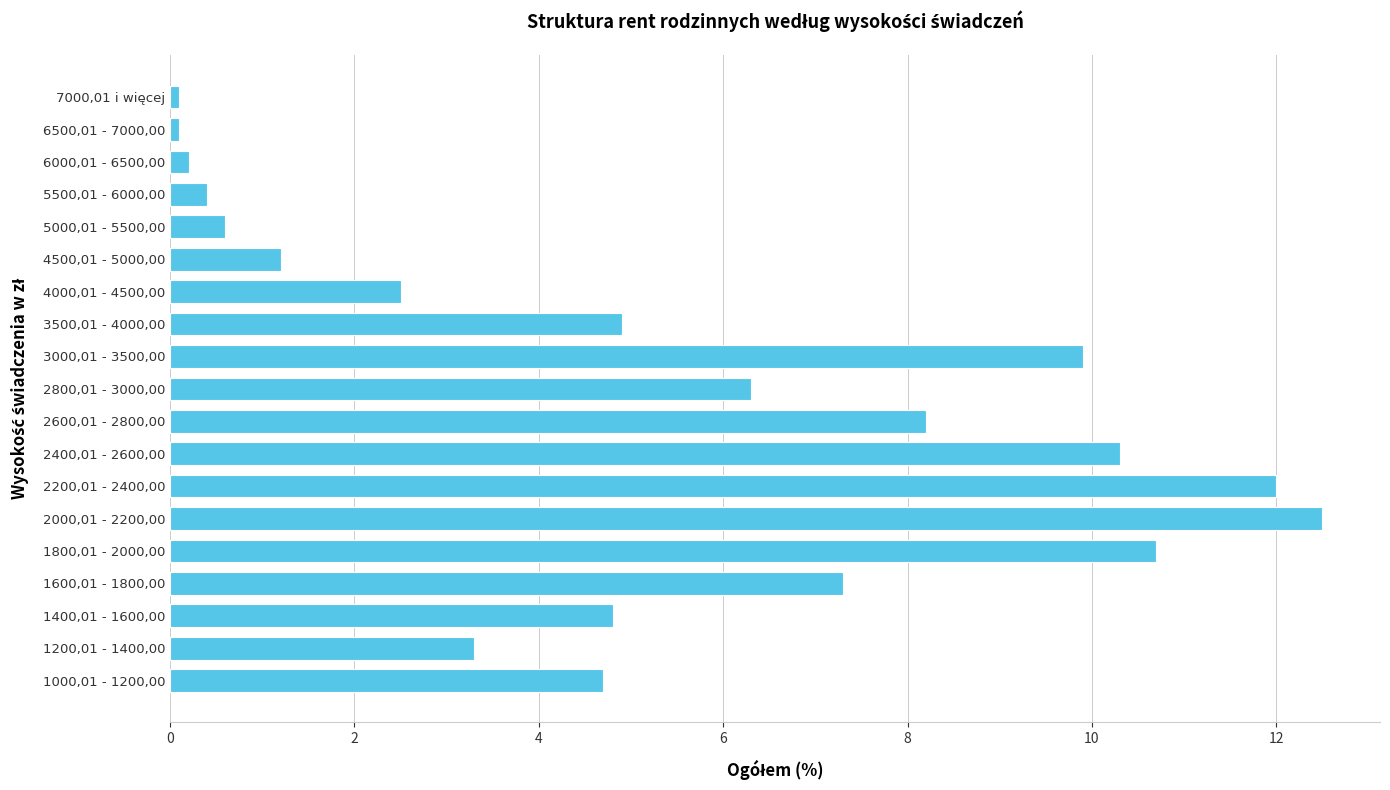

What is the average value?

5.3